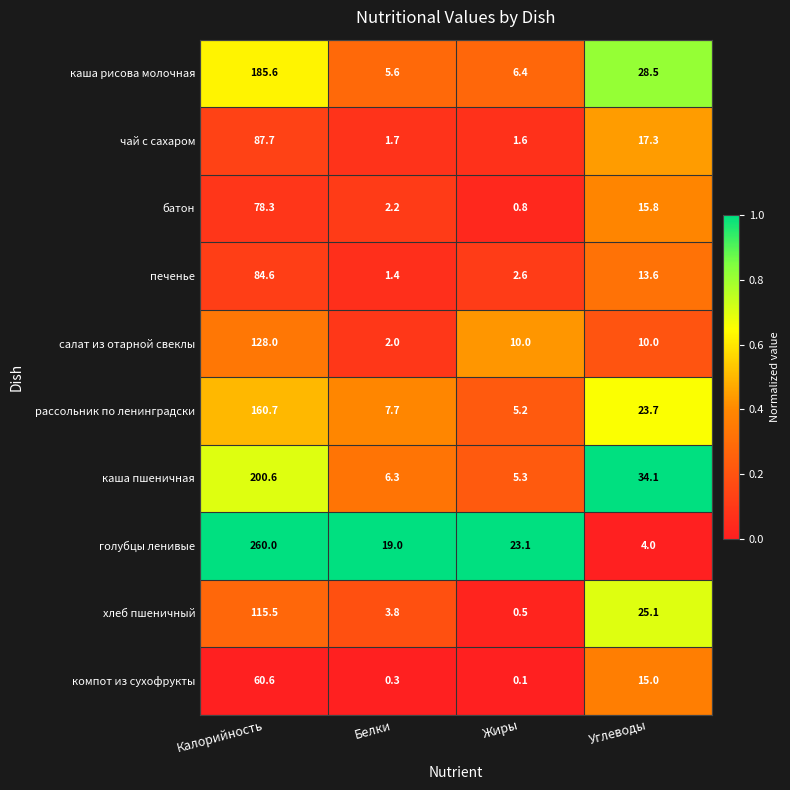

Which series changed the most between Белки and Углеводы?

каша пшеничная